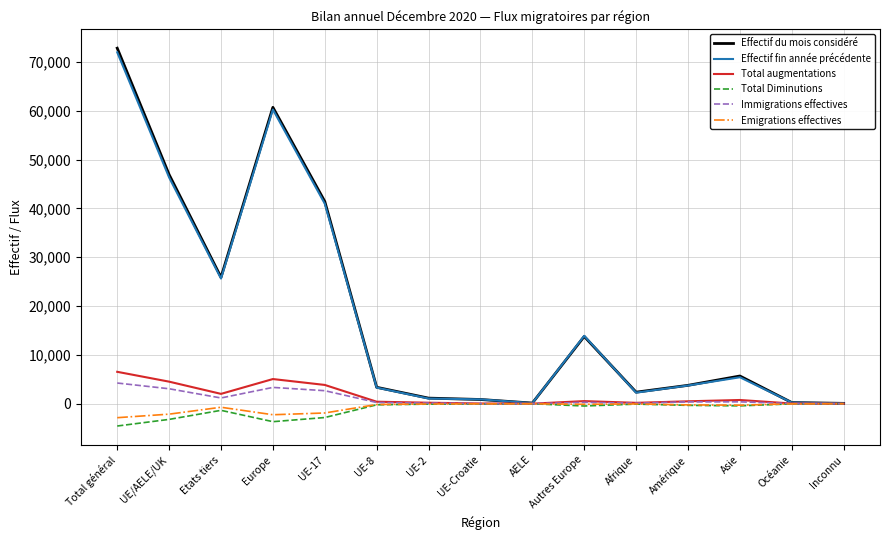

What is the average value of the Effectif du mois considéré series?

18616